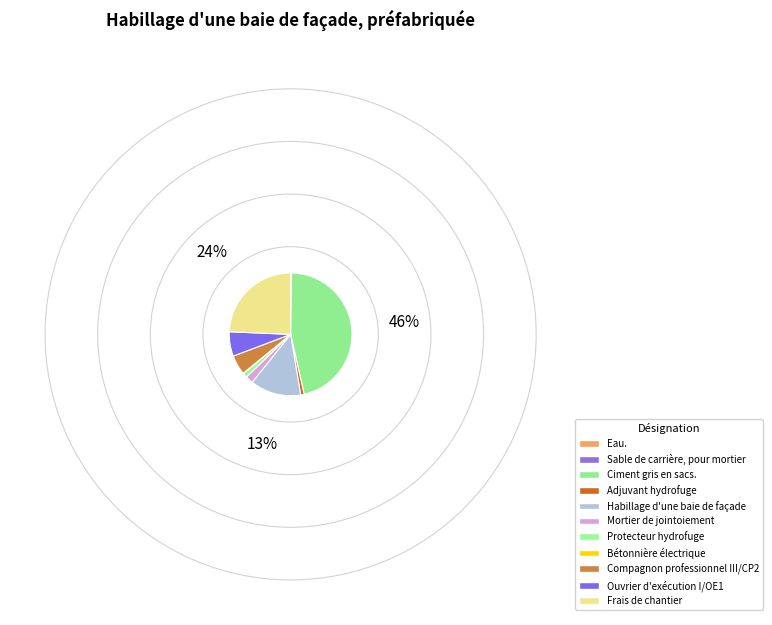

Which category has the smallest portion of the pie?

Eau.